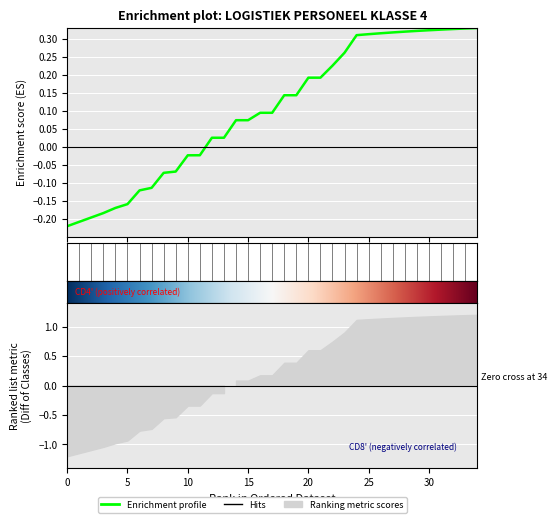

What is the difference between the values at 28 and 12?

0.3